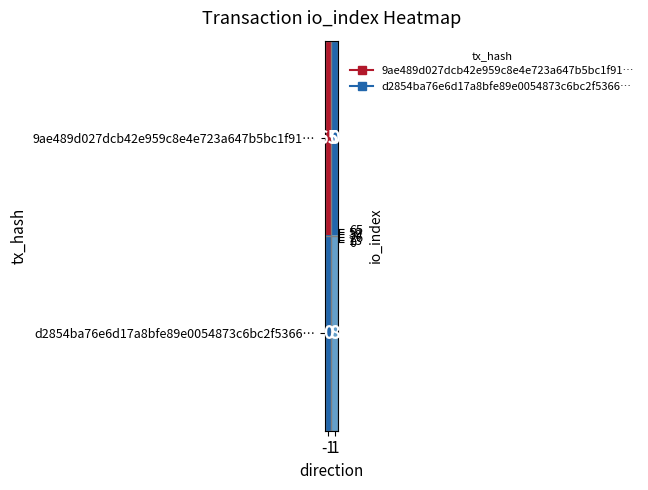

What is the greatest value displayed?

65